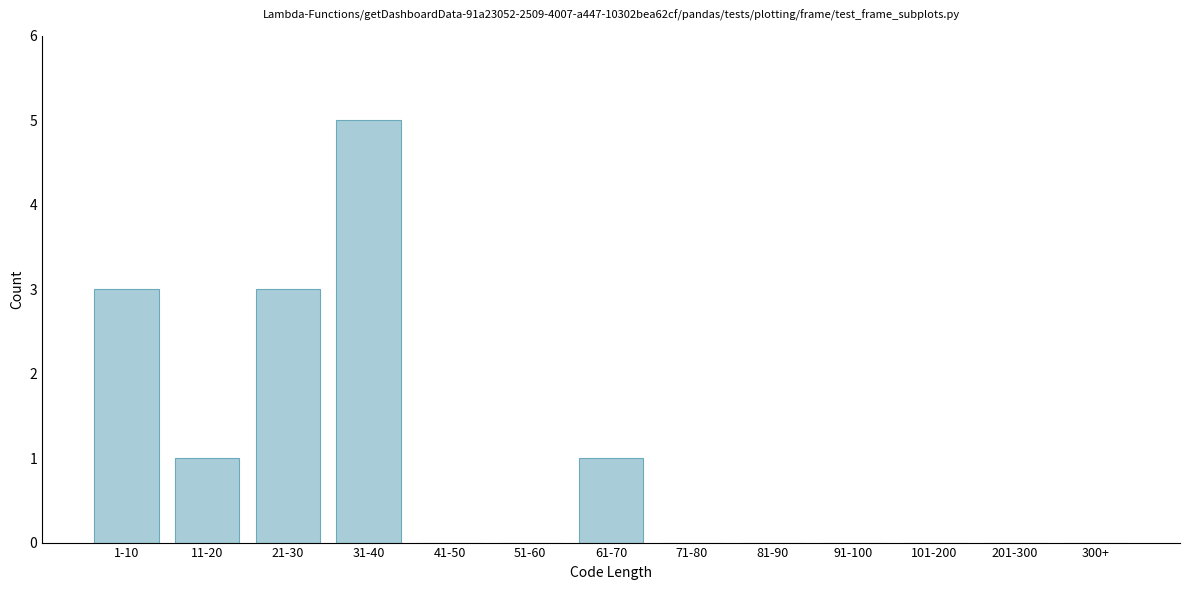

Reading left to right, what are all the values shown in this chart?

1-10=3	11-20=1	21-30=3	31-40=5	41-50=0	51-60=0	61-70=1	71-80=0	81-90=0	91-100=0	101-200=0	201-300=0	300+=0